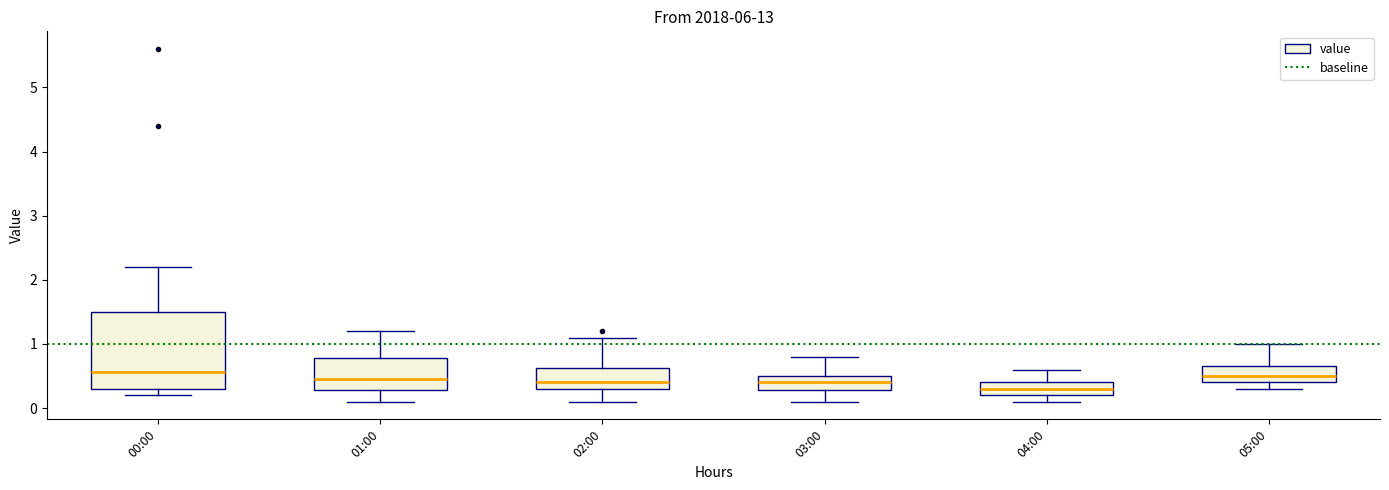

Comparing the boxes themselves (not the whiskers), which one is the tallest?

00:00